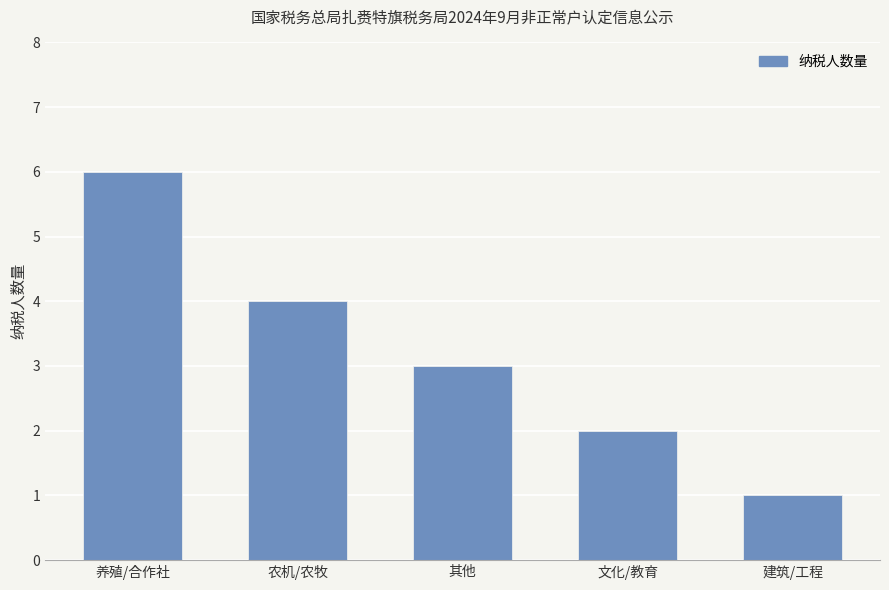

Reading left to right, transcribe all the data shown in this chart.

养殖/合作社=6	农机/农牧=4	其他=3	文化/教育=2	建筑/工程=1